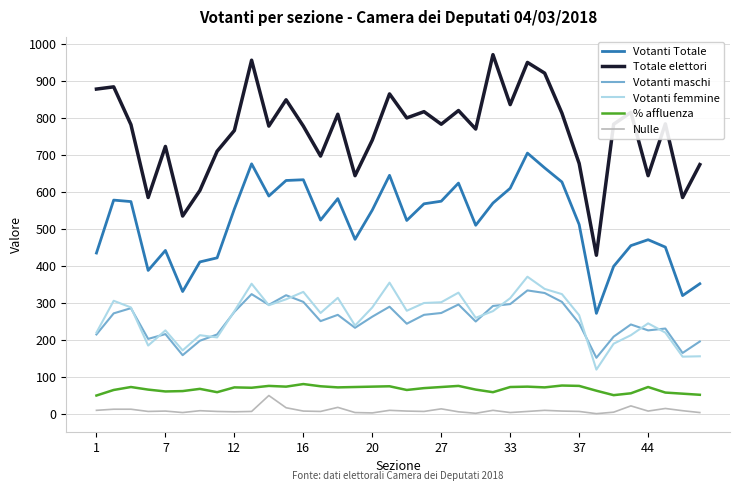

True or false: % affluenza and Votanti Totale intersect in this chart.

False